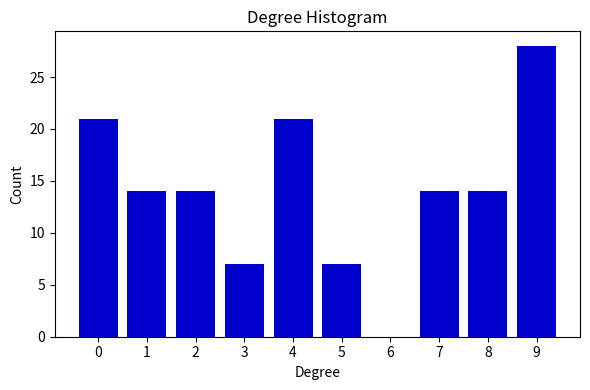

Reading left to right, what are all the values shown in this chart?

0=21	1=14	2=14	3=7	4=21	5=7	6=0	7=14	8=14	9=28